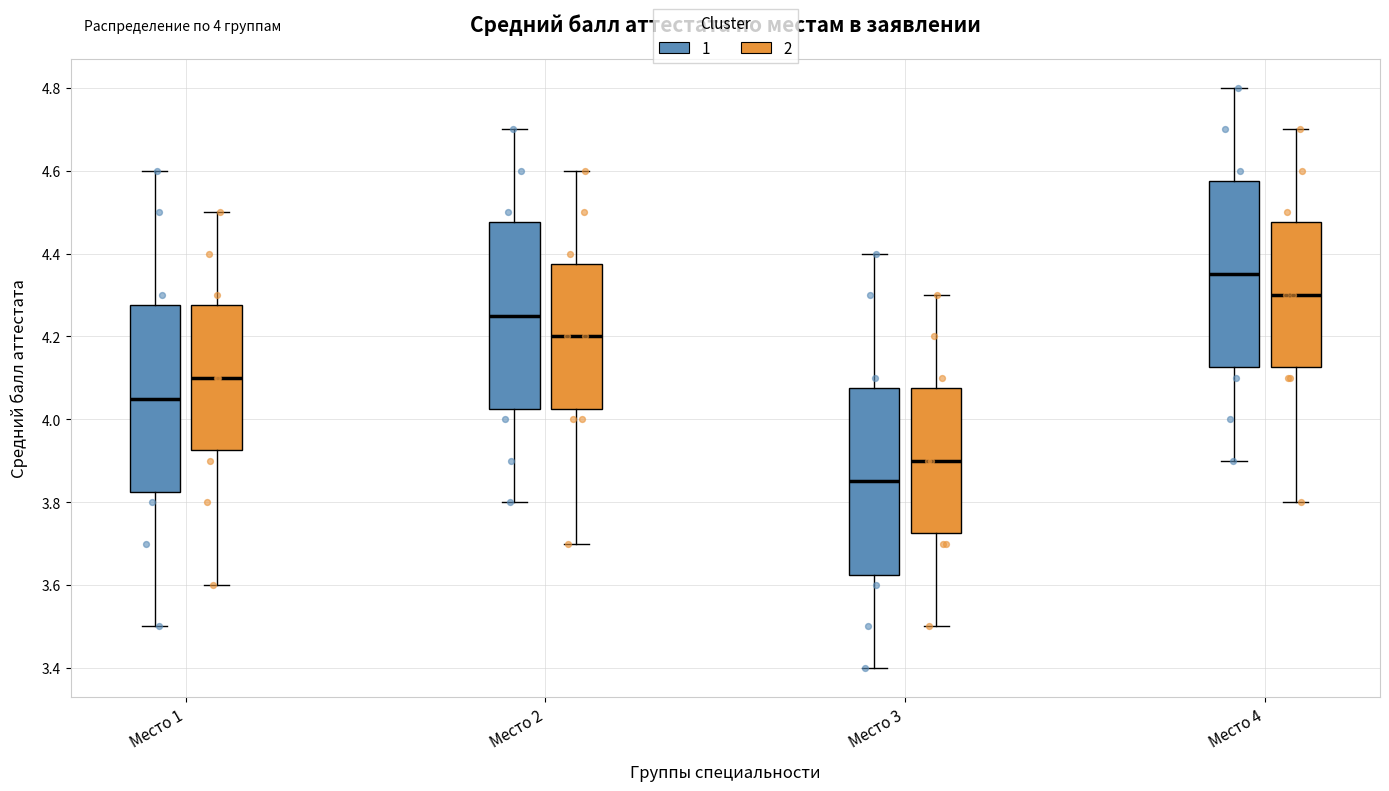

Which box's median line is the lowest?

Место 3 (1)